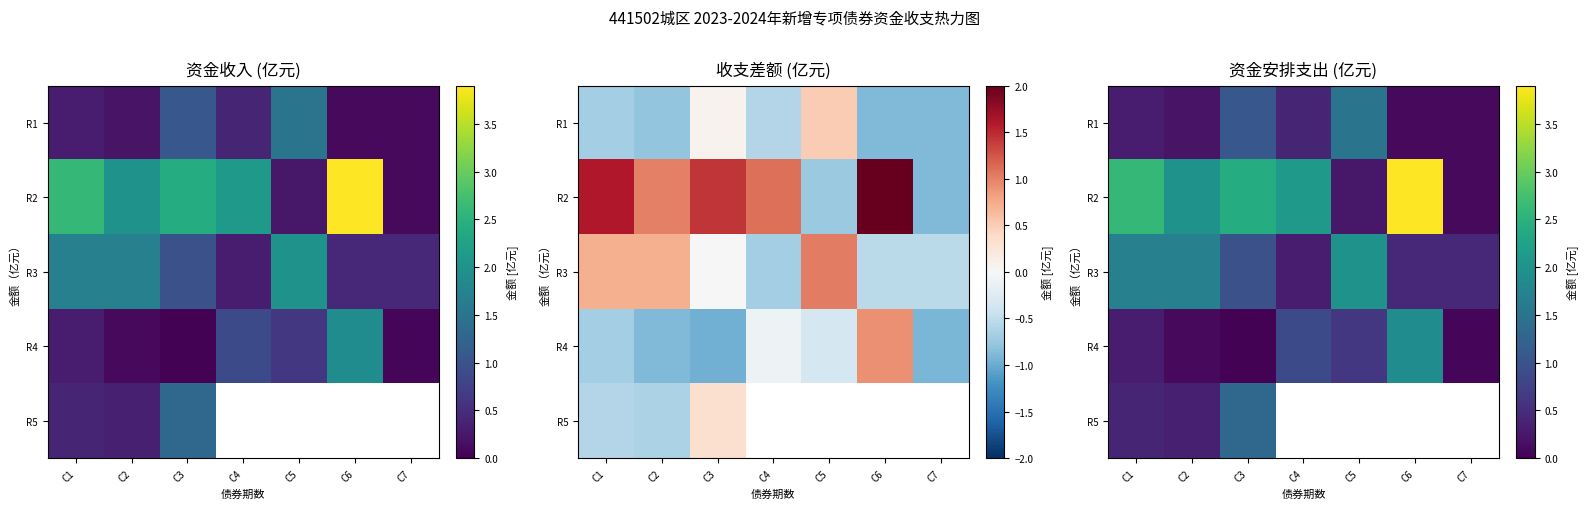

Is it true that R3 equals 1.0 at C3?

True